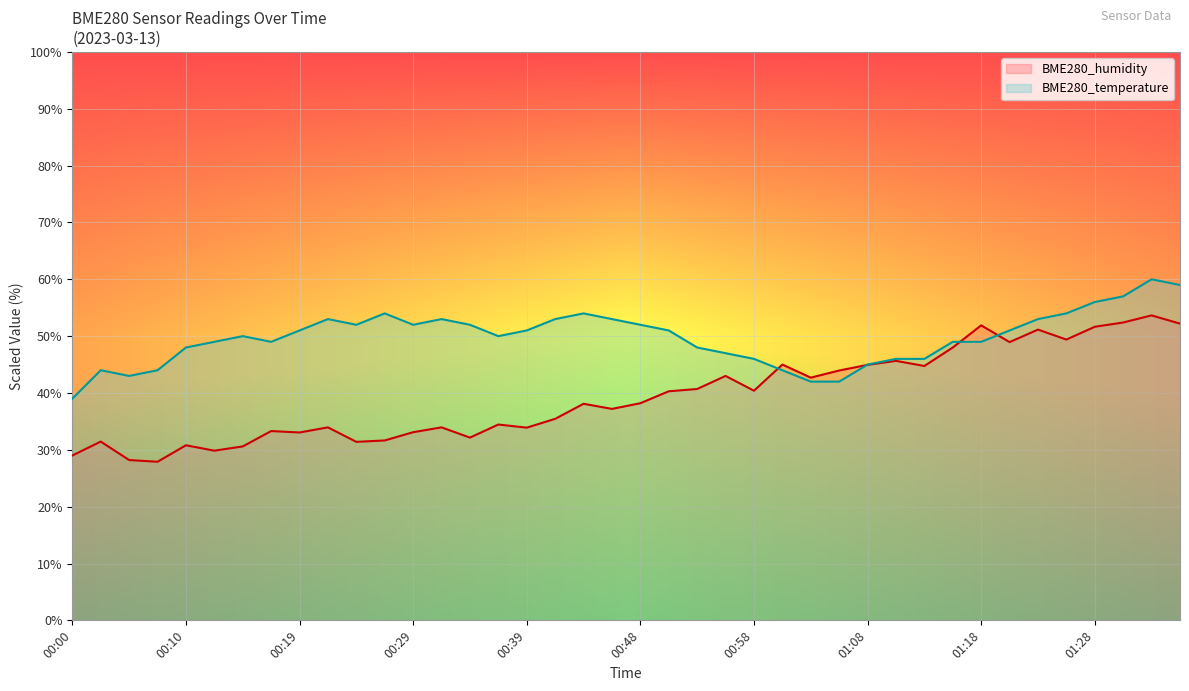

What is the total value across all series at 00:10?

78.8